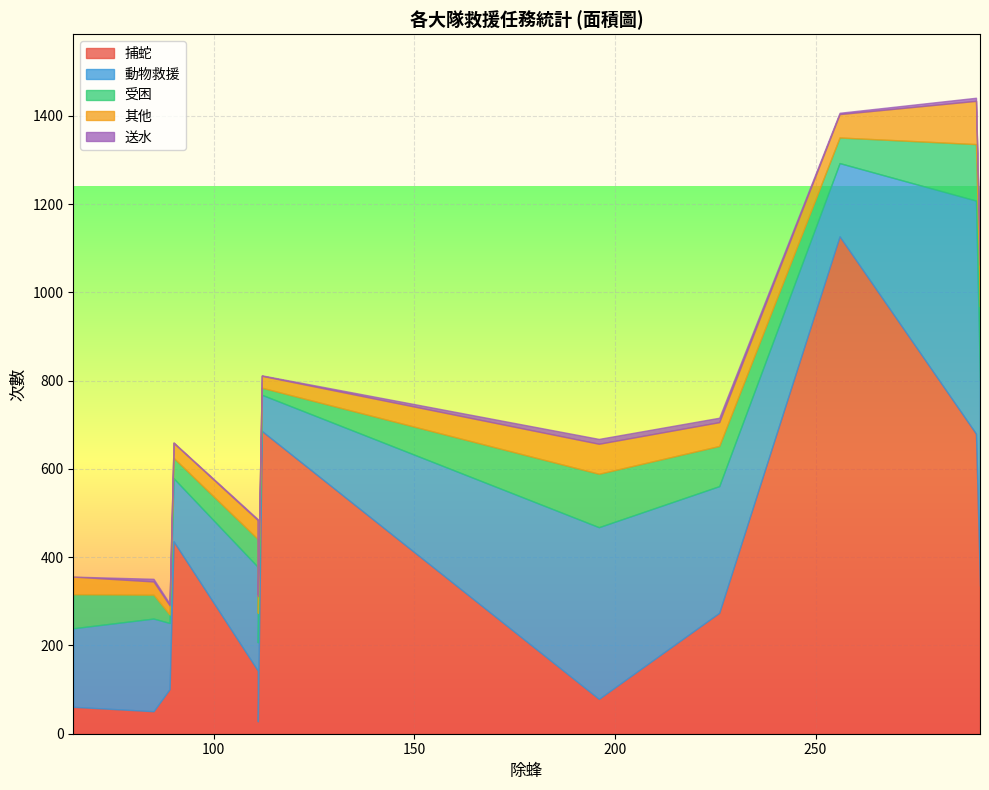

What are all the series names shown in the legend?

捕蛇, 動物救援, 受困, 其他, 送水